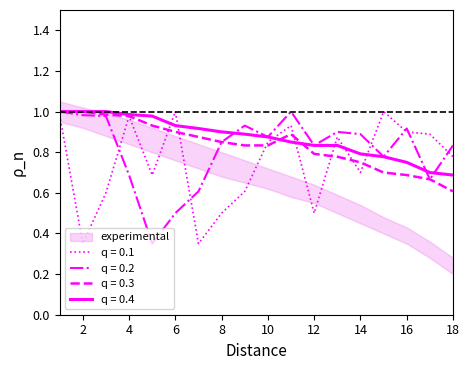

At which category is the sum across all series the highest?

1